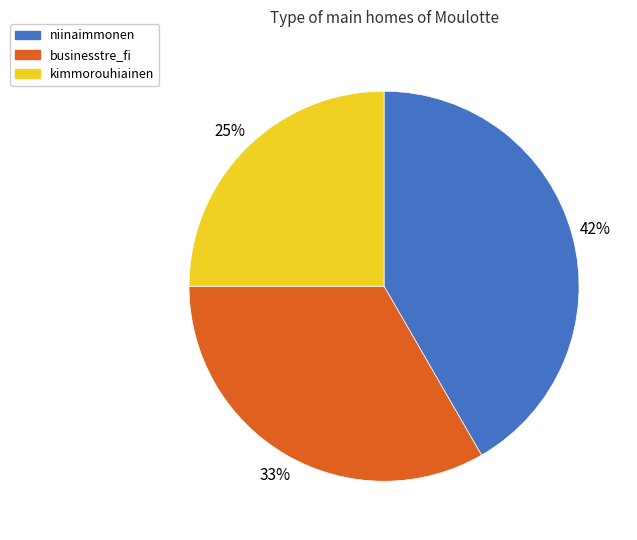

Between kimmorouhiainen and niinaimmonen, which is larger?

niinaimmonen